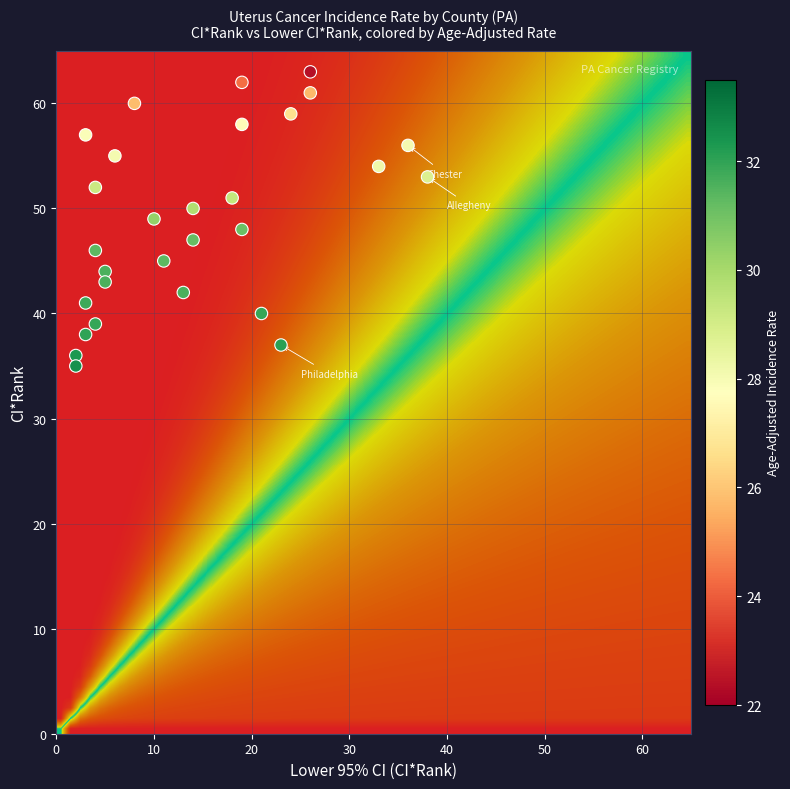

What is the range of X values (max minus min)?

36